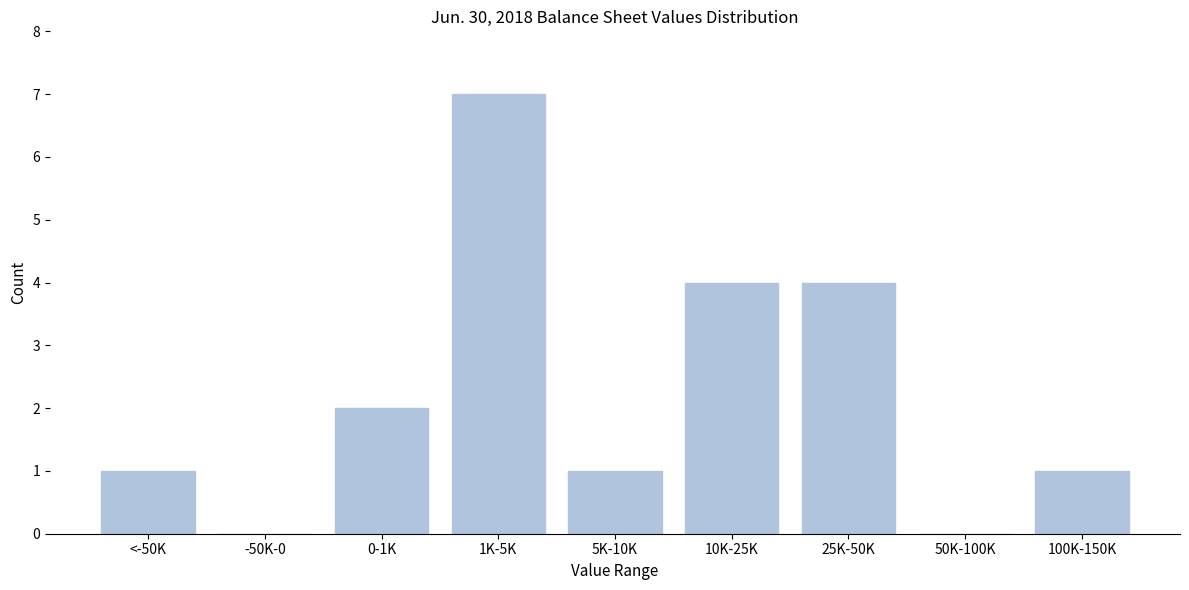

Reading left to right, what are all the values shown in this chart?

<-50K=1	-50K-0=0	0-1K=2	1K-5K=7	5K-10K=1	10K-25K=4	25K-50K=4	50K-100K=0	100K-150K=1